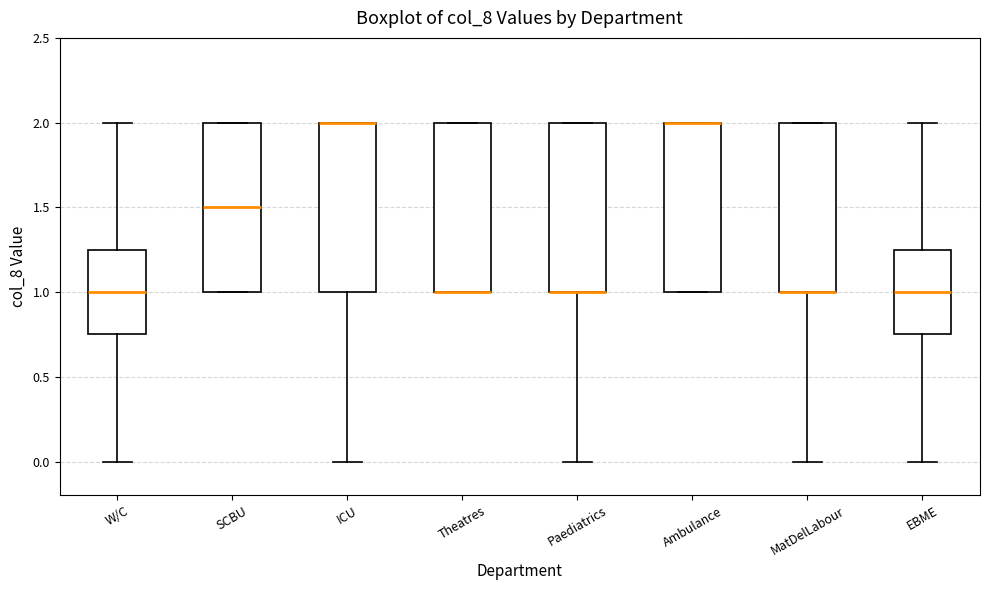

Reading left to right, transcribe this box plot: for each box, give where its median line is, the range the box spans, and where its two whiskers end, as read against the y-axis. The values are not printed on the chart, so give them approximately, as read against the axis.

W/C: median 1.00, box 0.75 to 1.25, whiskers 0.00 to 2.00
SCBU: median 1.50, box 1.00 to 2.00, whiskers 1.00 to 2.00
ICU: median 2.00 (drawn on the box's upper edge), box 1.00 to 2.00, whiskers 0.00 to 2.00
Theatres: median 1.00 (drawn on the box's lower edge), box 1.00 to 2.00, whiskers 1.00 to 2.00
Paediatrics: median 1.00 (drawn on the box's lower edge), box 1.00 to 2.00, whiskers 0.00 to 2.00
Ambulance: median 2.00 (drawn on the box's upper edge), box 1.00 to 2.00, whiskers 1.00 to 2.00
MatDelLabour: median 1.00 (drawn on the box's lower edge), box 1.00 to 2.00, whiskers 0.00 to 2.00
EBME: median 1.00, box 0.75 to 1.25, whiskers 0.00 to 2.00